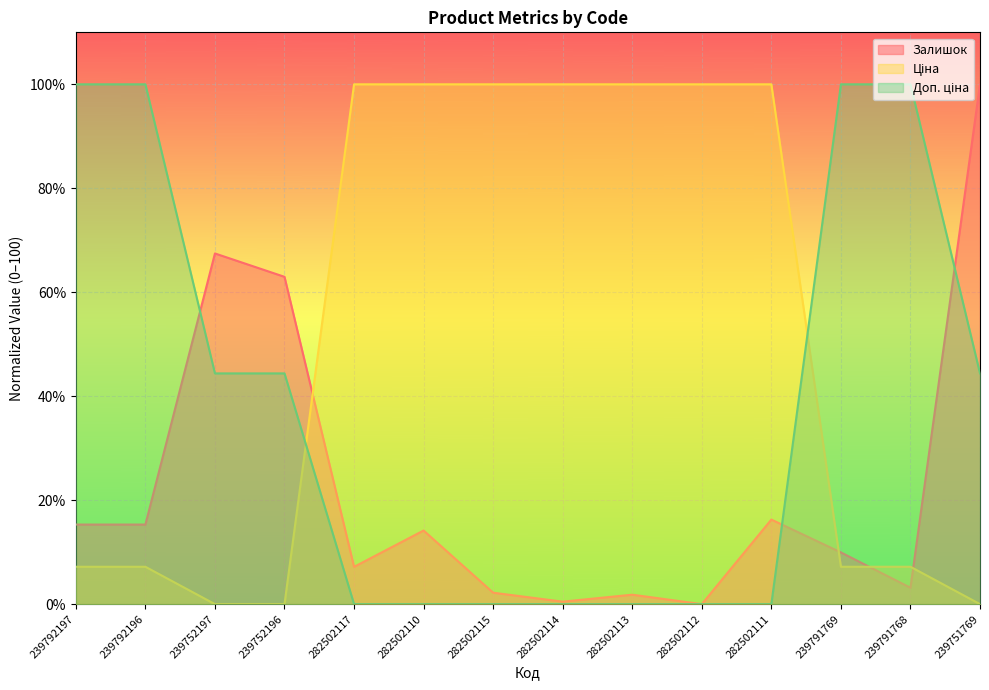

At how many categories does at least one series exceed 25?

14